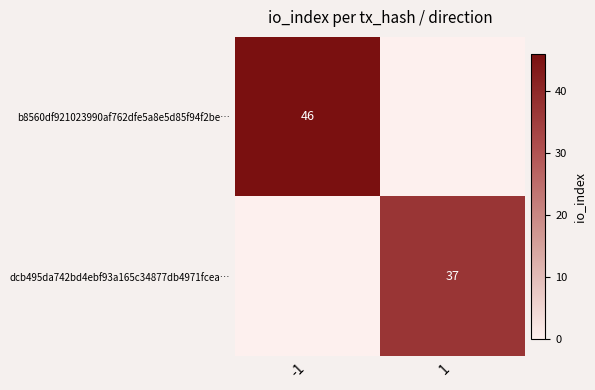

At how many categories does at least one series exceed 31?

2